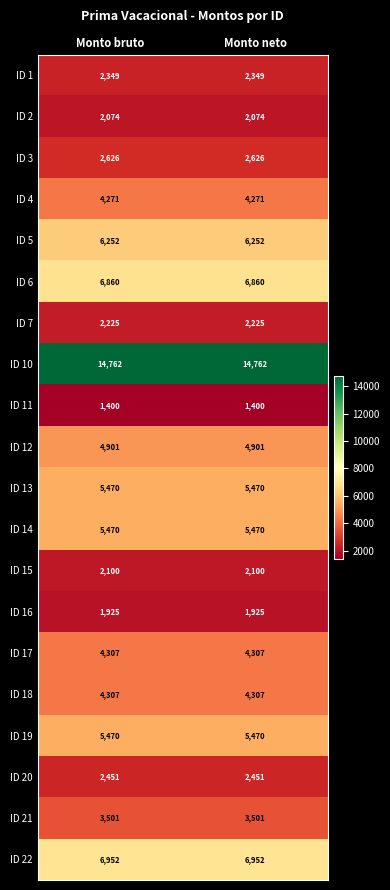

What is the spread (max minus min) of values at Monto neto?

13362